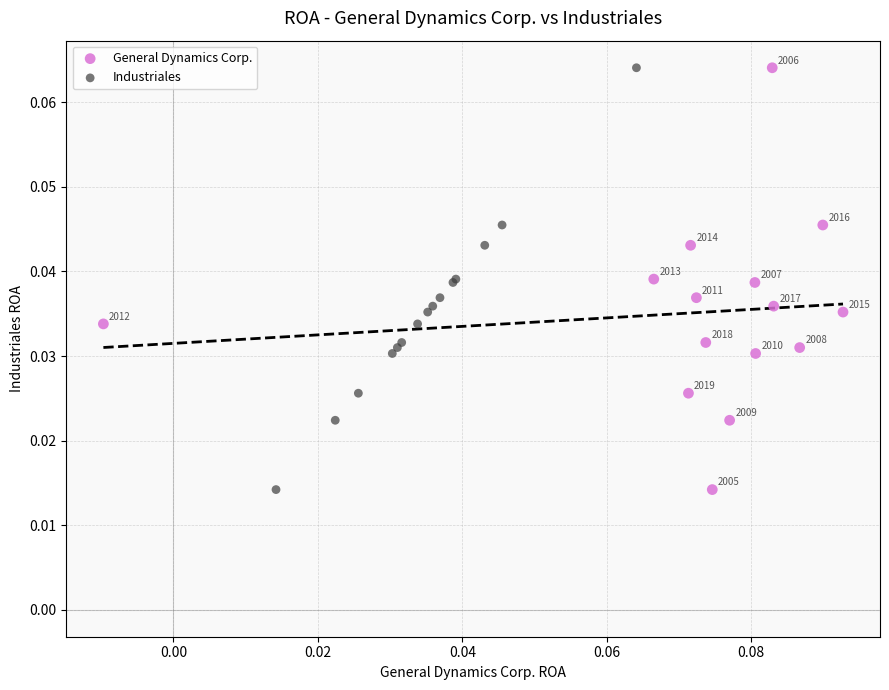

What are all the series names shown in the legend?

General Dynamics Corp., Industriales